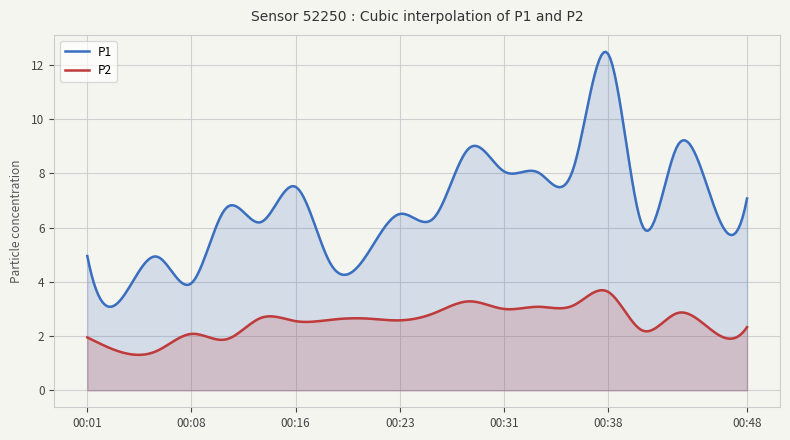

True or false: P1 and P2 intersect in this chart.

False